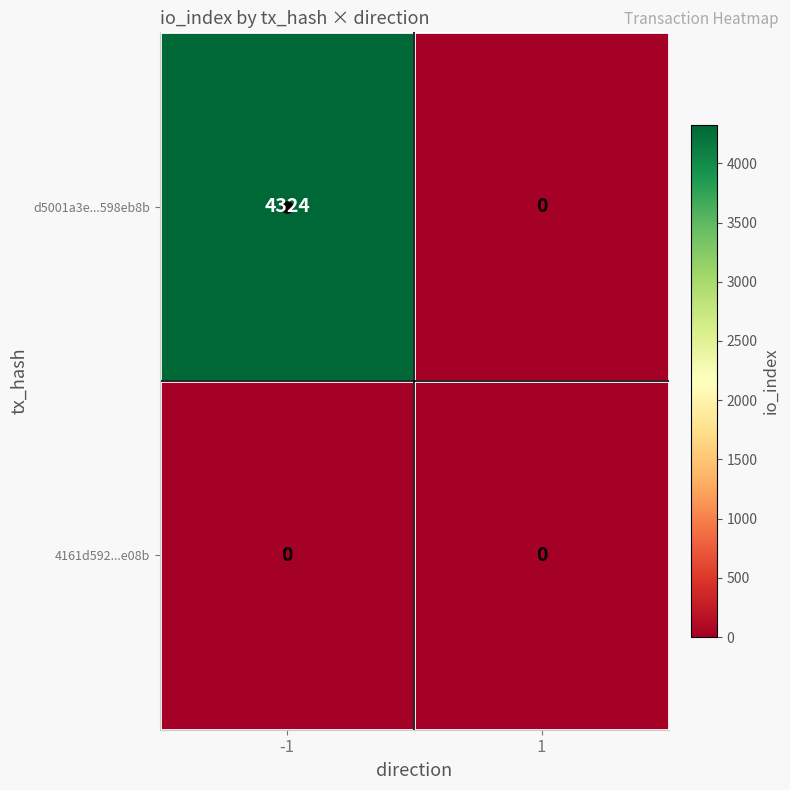

What is the greatest value displayed?

4324